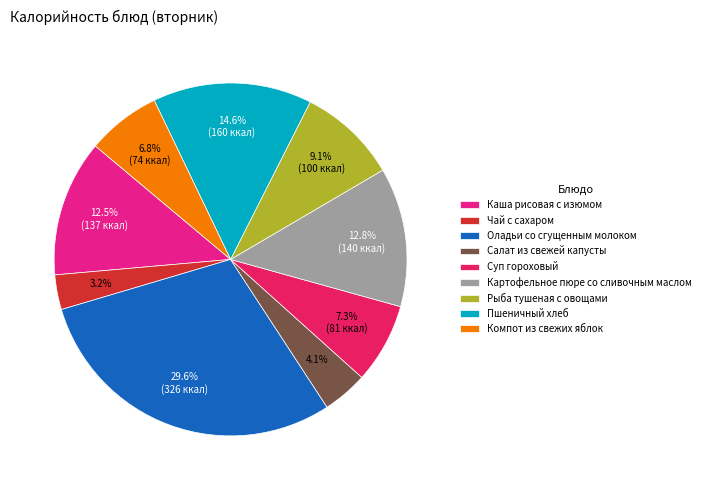

What is the smallest slice in the pie chart?

Чай с сахаром